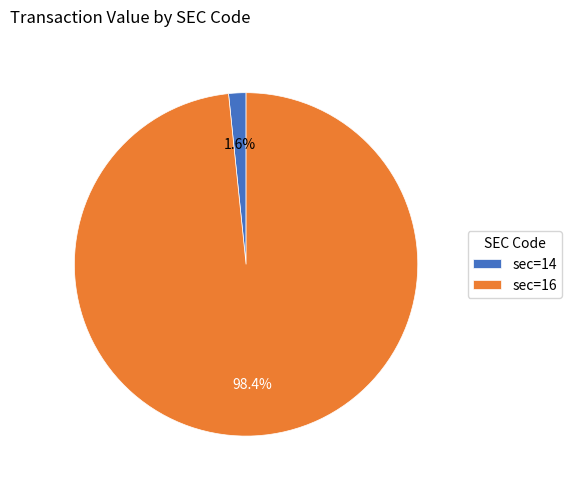

Is there any slice that represents more than half of the pie?

Yes